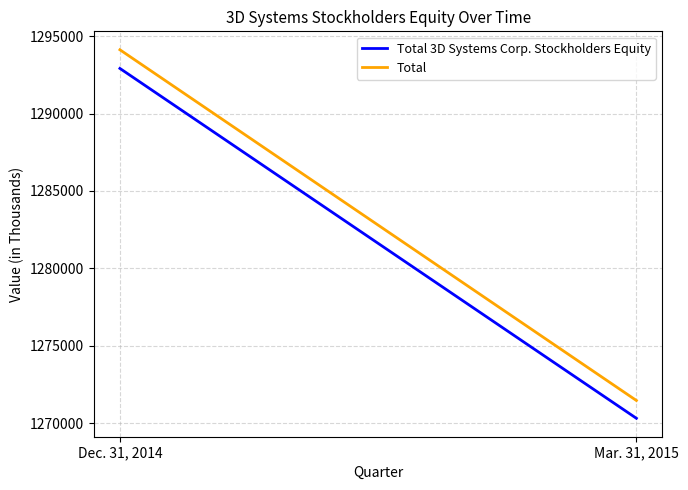

How many lines are shown in the chart?

2